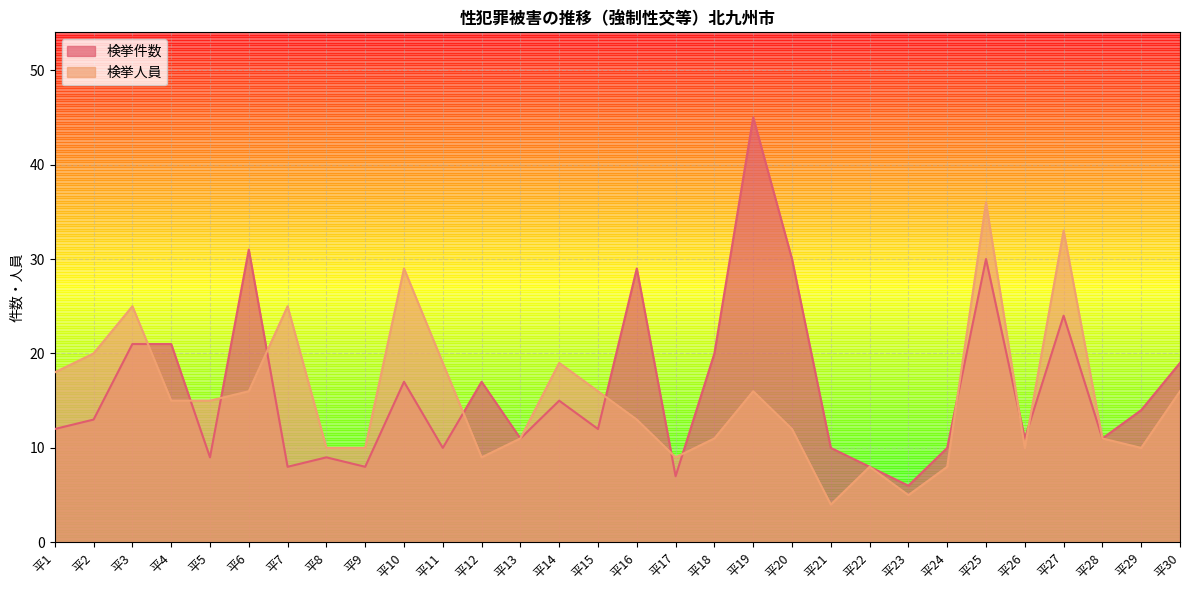

What is the average value of the 検挙件数 series?

16